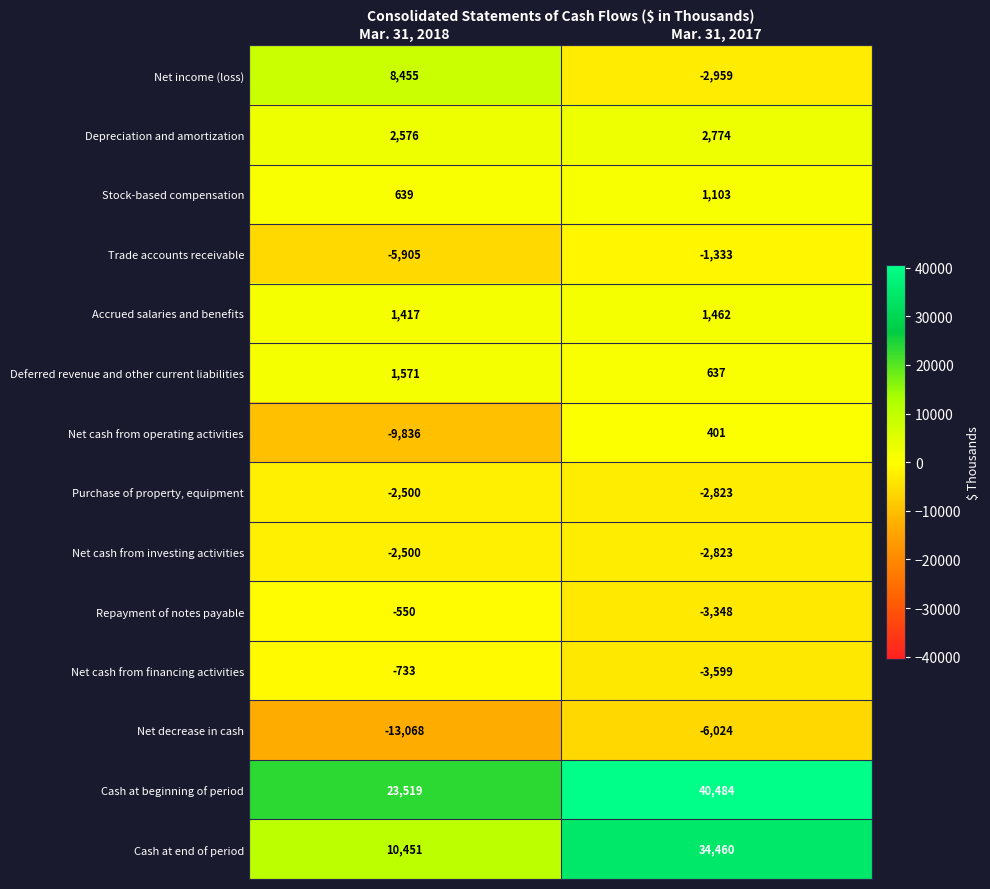

What is the minimum value shown in the chart?

-13068